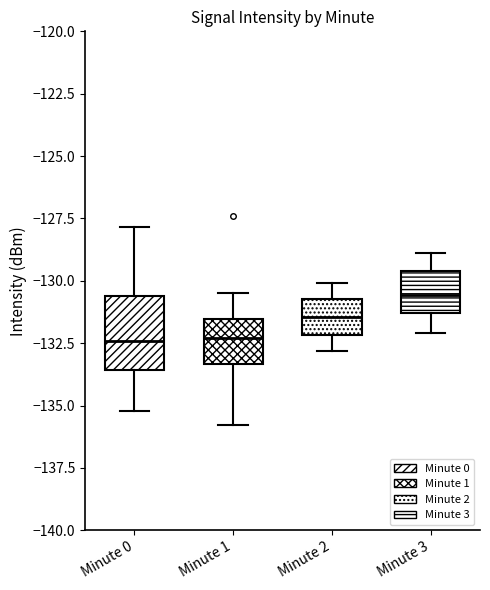

Reading left to right, read every box against the y-axis: the position of its median line, the range the box covers, and the ends of its whiskers. The values are not printed on the chart, so give them approximately, as read against the axis.

Minute 0: median -132.5, box -133.5 to -130.5, whiskers -135.0 to -128.0
Minute 1: median -132.5, box -133.5 to -131.5, whiskers -136.0 to -130.5
Minute 2: median -131.5, box -132.0 to -130.5, whiskers -133.0 to -130.0
Minute 3: median -130.5, box -131.5 to -129.5, whiskers -132.0 to -129.0